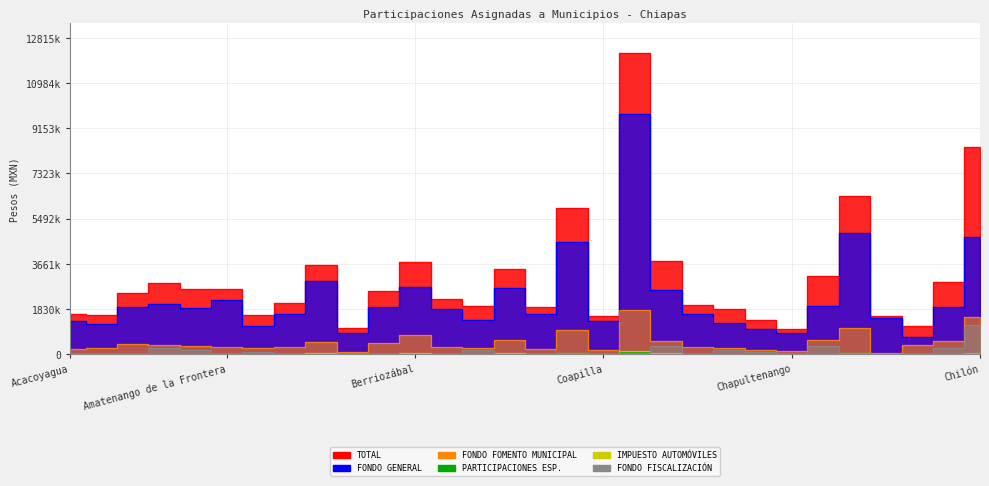

Is the value of TOTAL at Comitán de Domínguez greater than the value of FONDO GENERAL at Chapultenango?

Yes